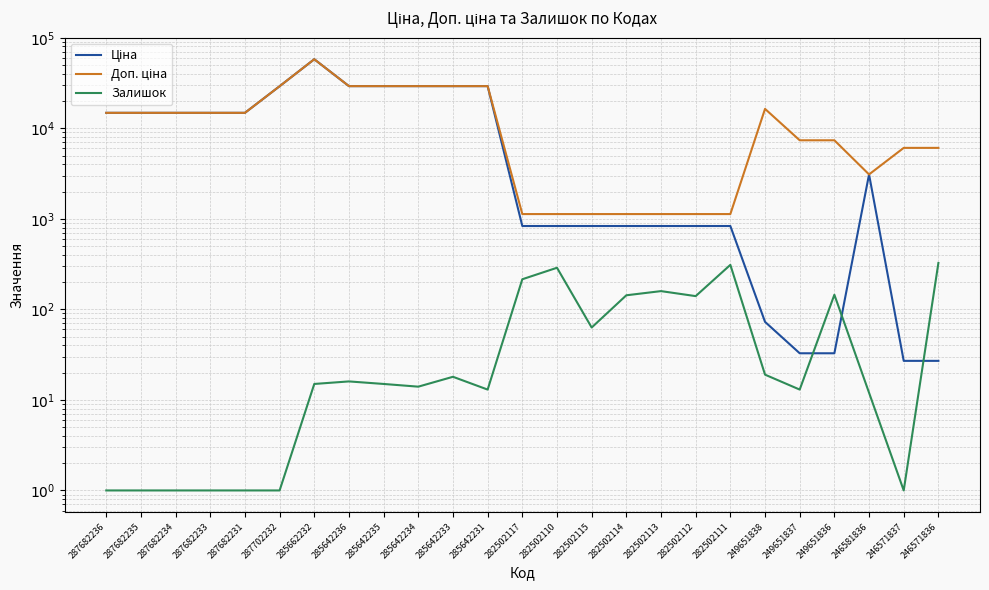

Which category has the highest value in the Ціна series?

285662232